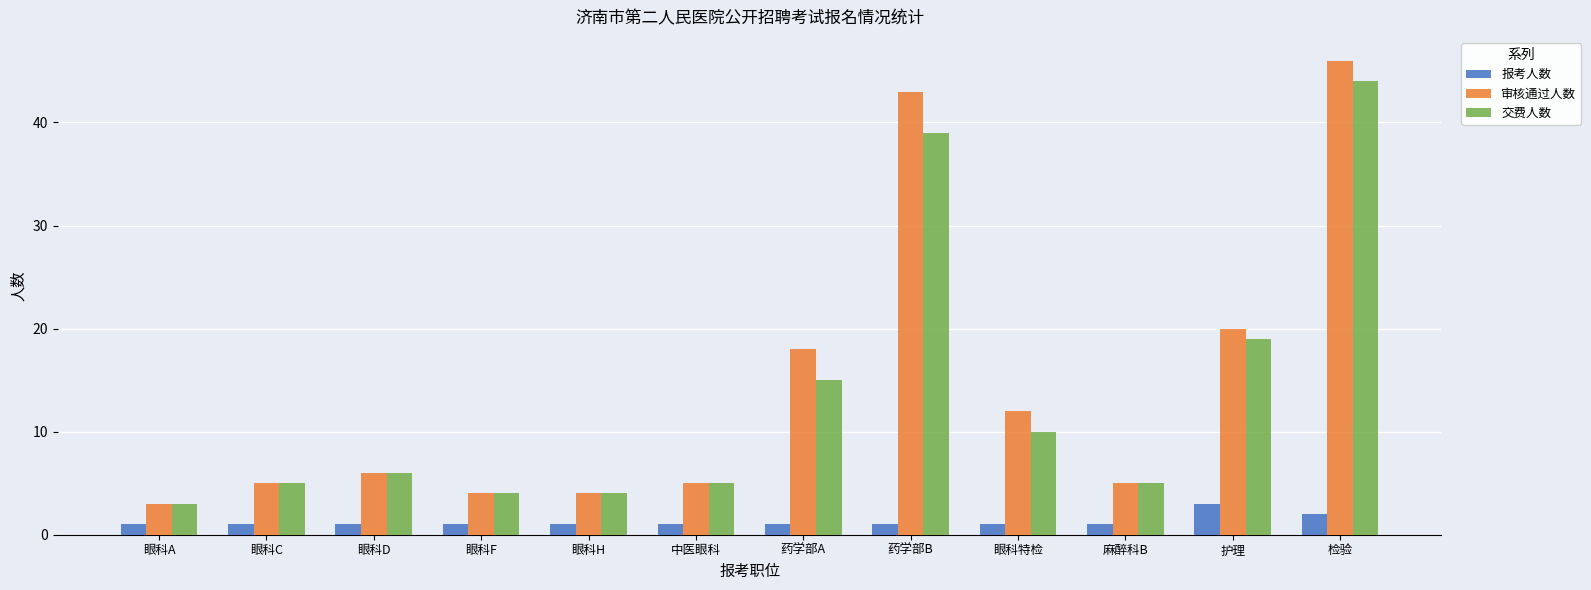

Reading left to right, list all the values displayed in this chart.

报考人数: 眼科A=1	眼科C=1	眼科D=1	眼科F=1	眼科H=1	中医眼科=1	药学部A=1	药学部B=1	眼科特检=1	麻醉科B=1	护理=3	检验=2
审核通过人数: 眼科A=3	眼科C=5	眼科D=6	眼科F=4	眼科H=4	中医眼科=5	药学部A=18	药学部B=43	眼科特检=12	麻醉科B=5	护理=20	检验=46
交费人数: 眼科A=3	眼科C=5	眼科D=6	眼科F=4	眼科H=4	中医眼科=5	药学部A=15	药学部B=39	眼科特检=10	麻醉科B=5	护理=19	检验=44